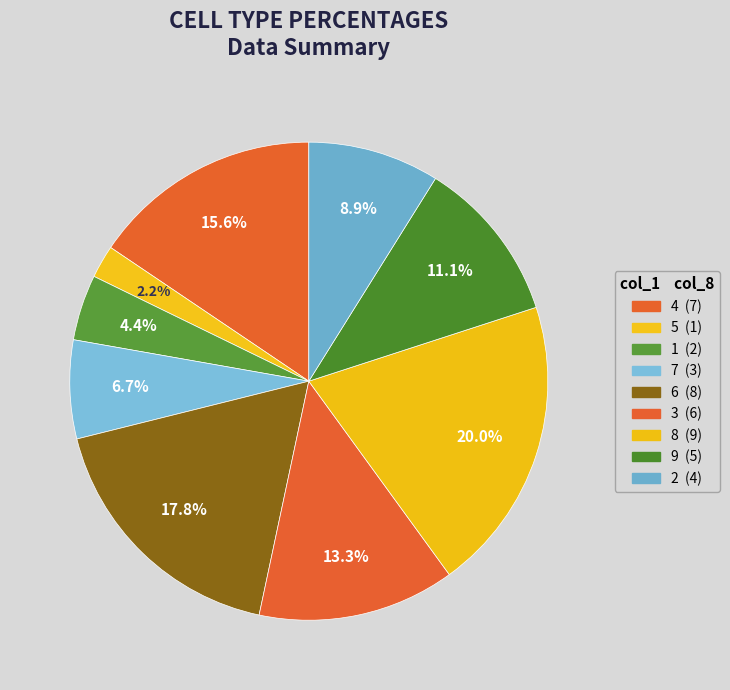

Count the number of slices in the pie.

9